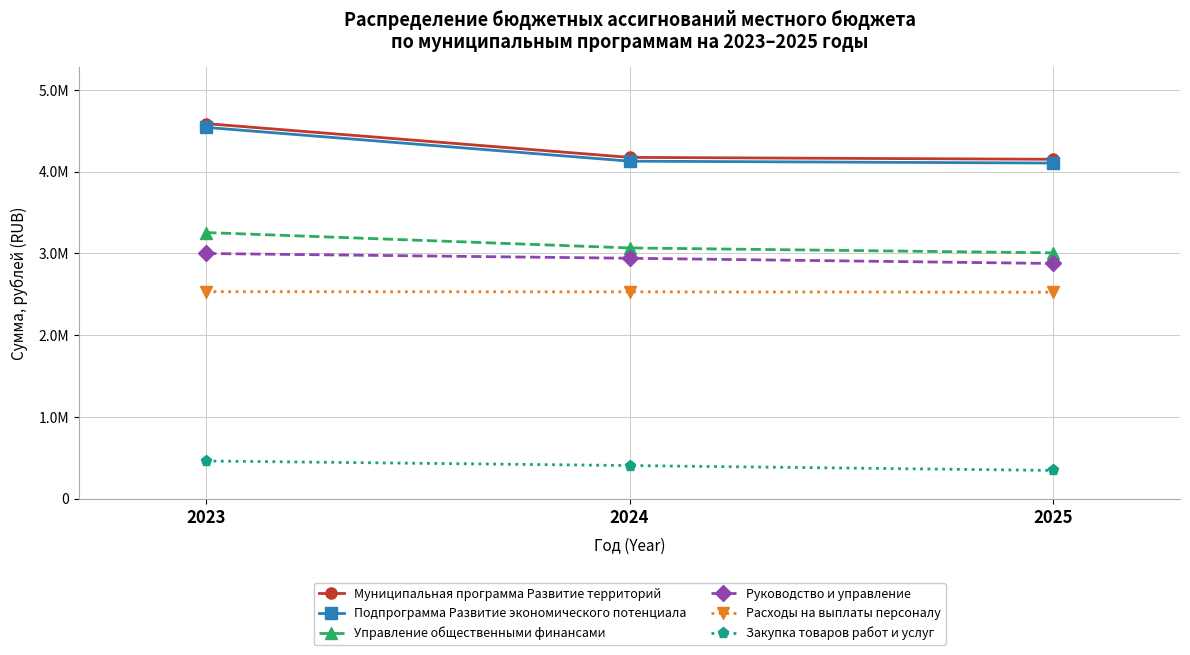

Is it true that Закупка товаров работ и услуг equals 347708.8 at 2025?

True